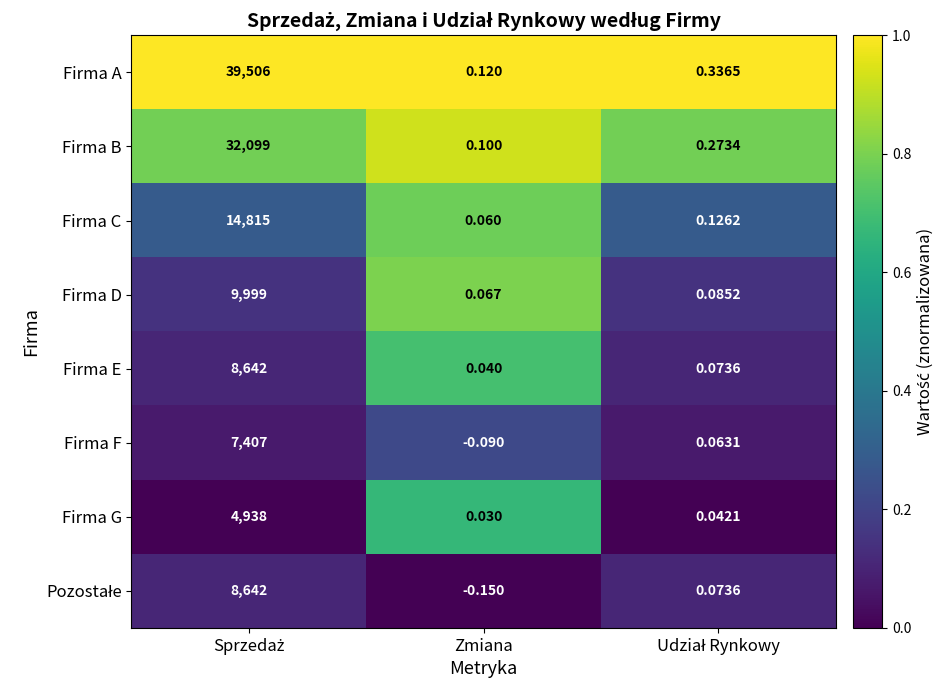

Which series has the largest range (max minus min)?

Firma A